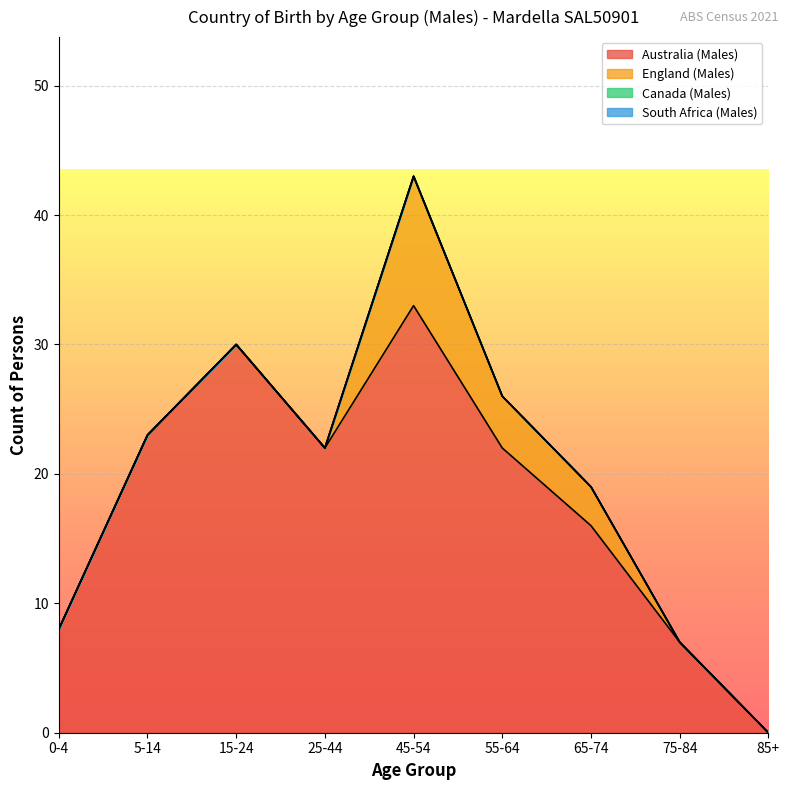

At 15-24, list the series in order from smallest to largest.

England (Males), Canada (Males), South Africa (Males), Australia (Males)